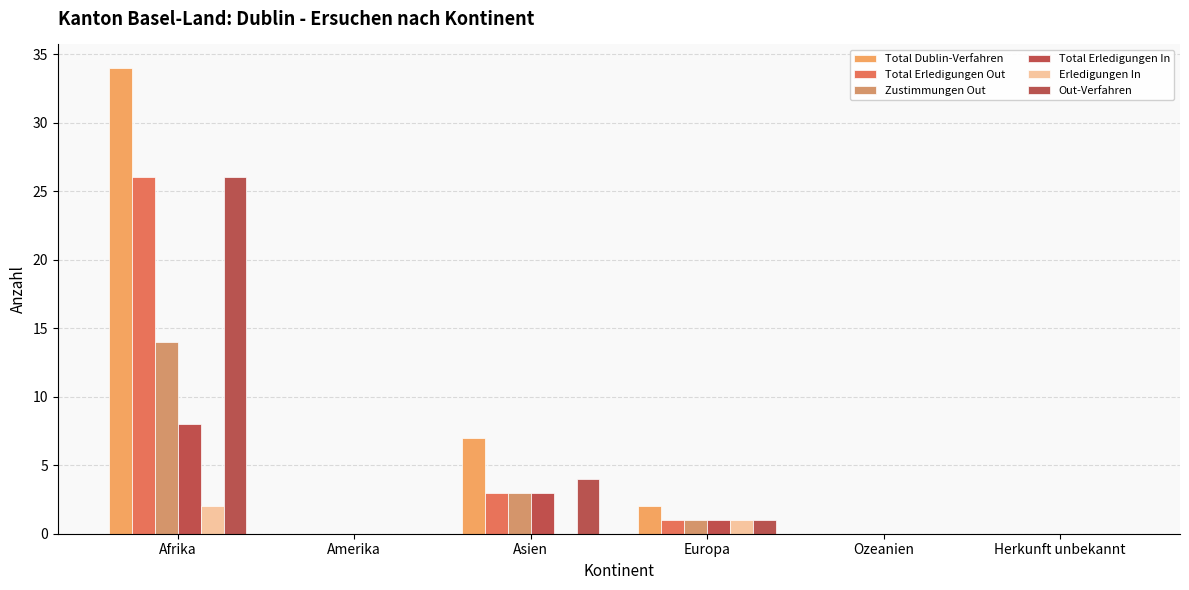

What is the maximum value shown in the chart?

34